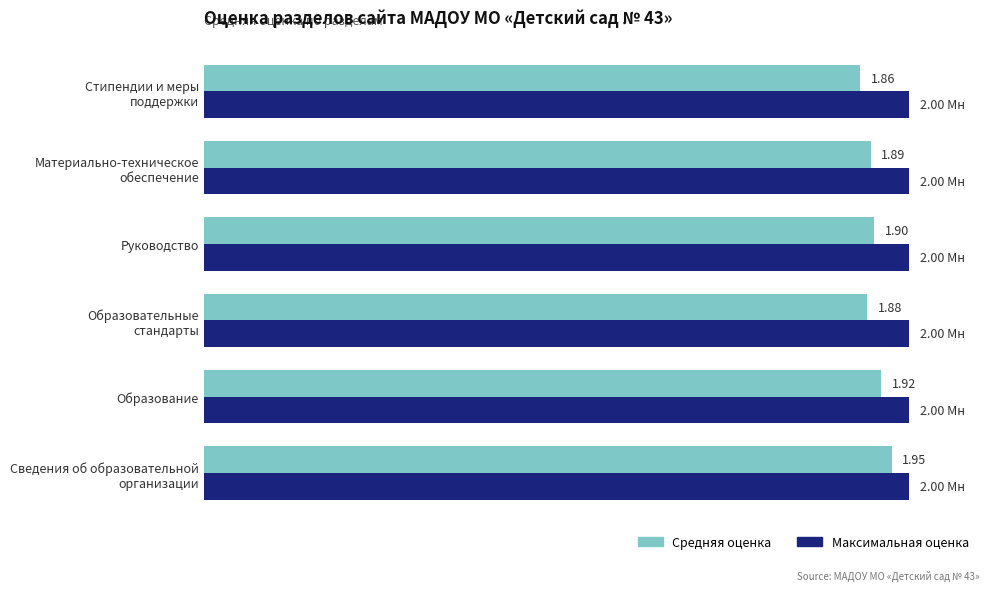

What are all the series names shown in the legend?

Средняя оценка, Максимальная оценка